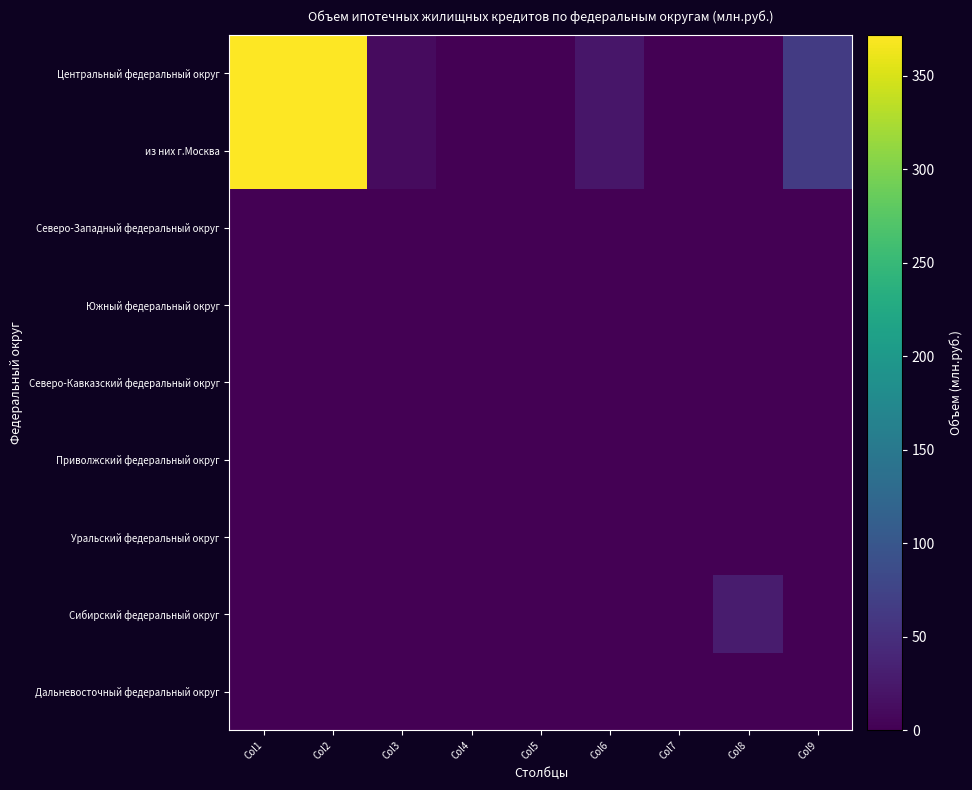

Between Col1 and Col2, which series saw the biggest shift?

Центральный федеральный округ